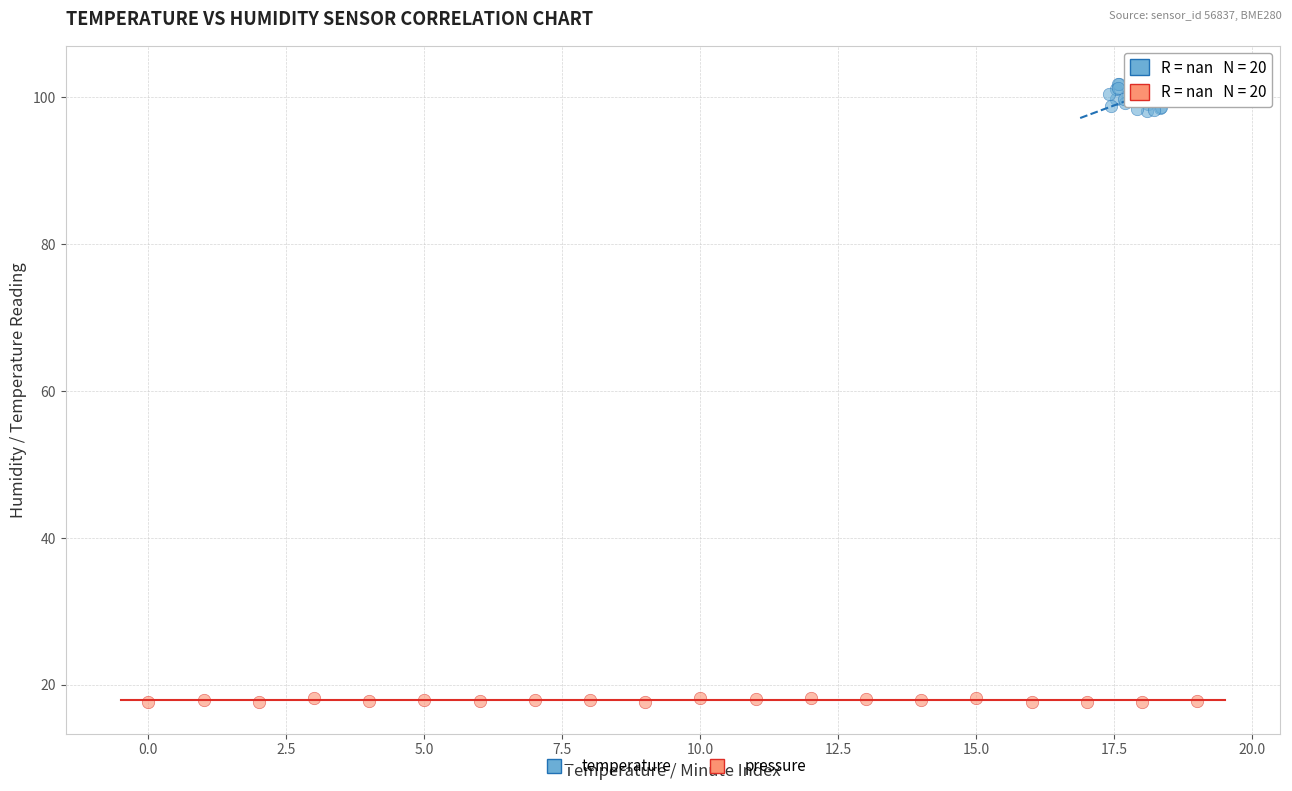

Which series reaches the minimum Y coordinate?

pressure